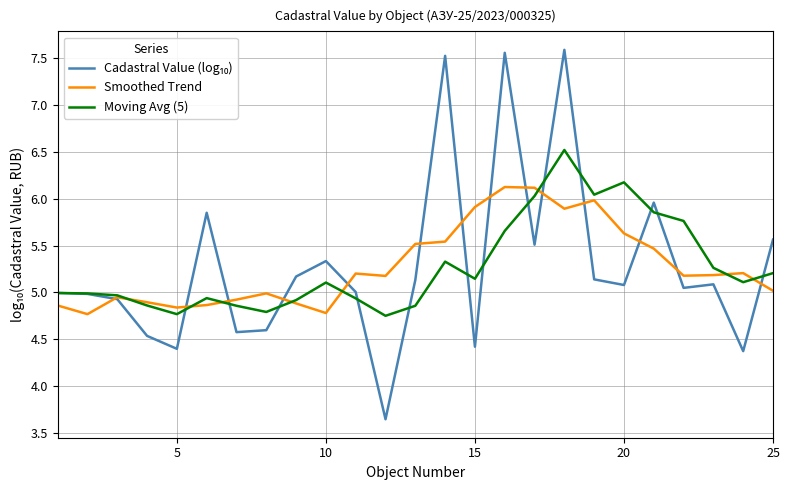

True or false: Moving Avg (5) and Smoothed Trend cross at least once.

True